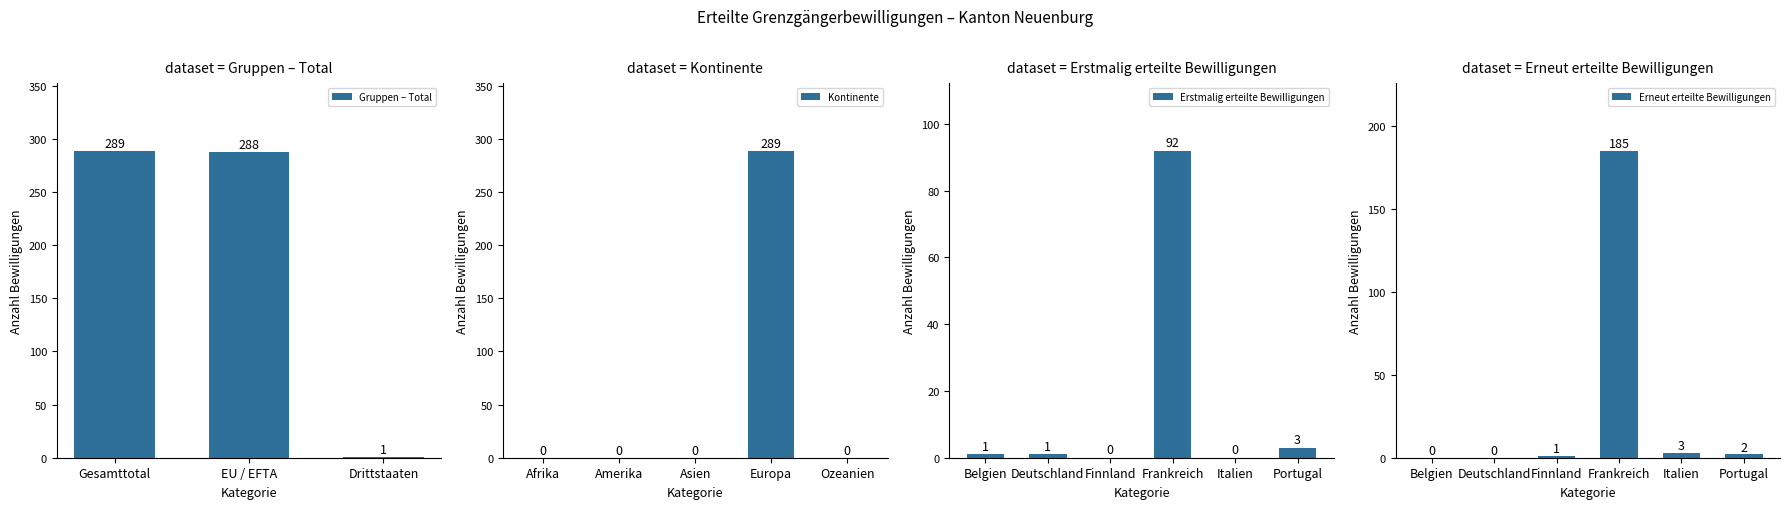

Which series has the widest spread of values?

Total